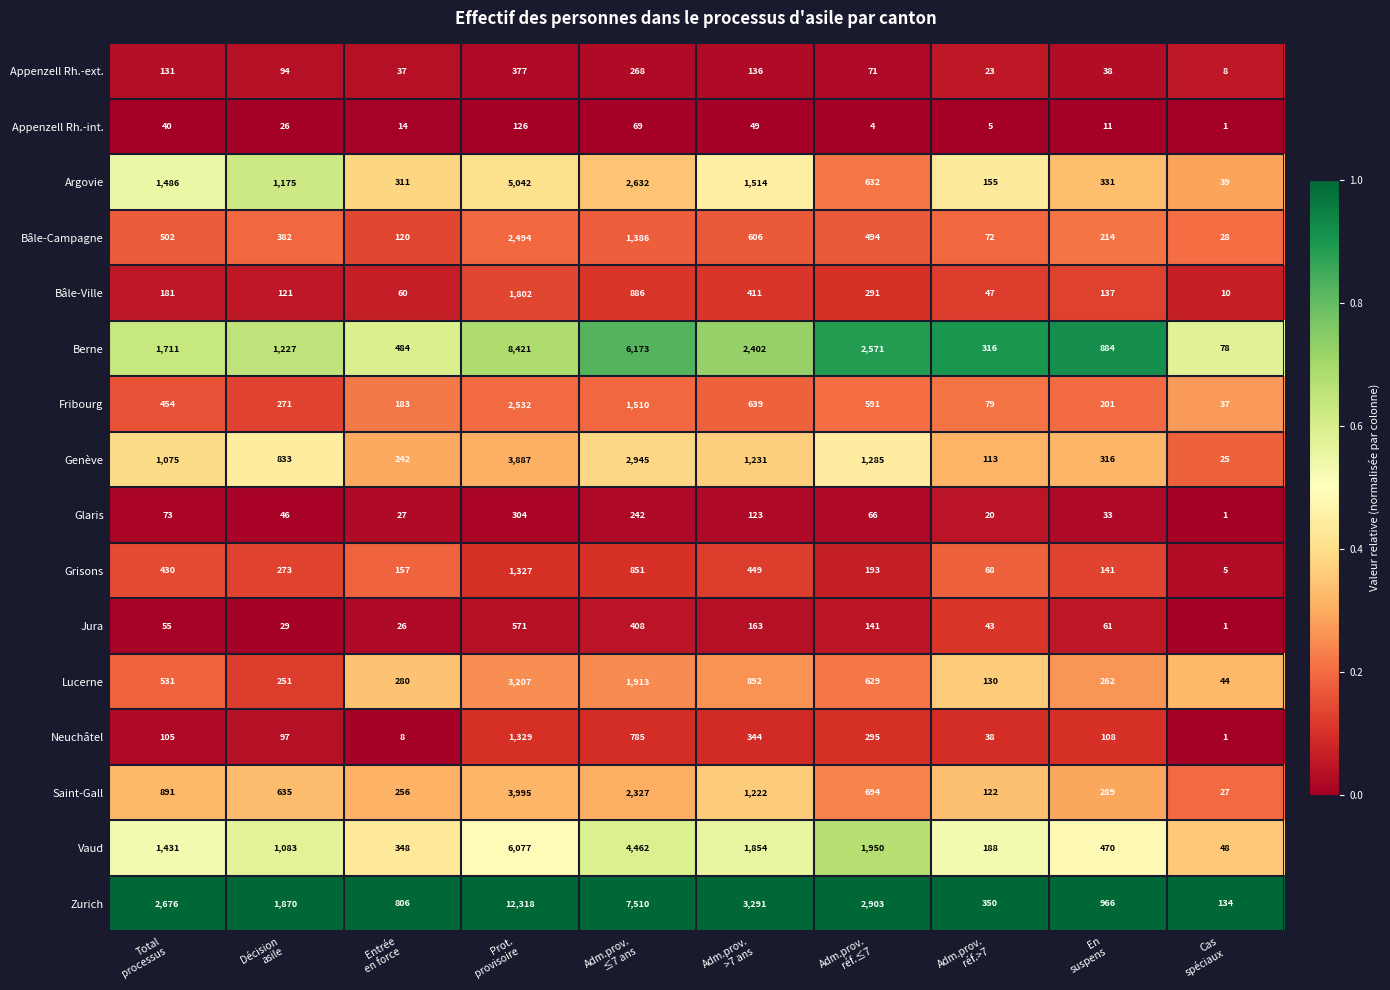

Which series has the widest spread of values?

Zurich